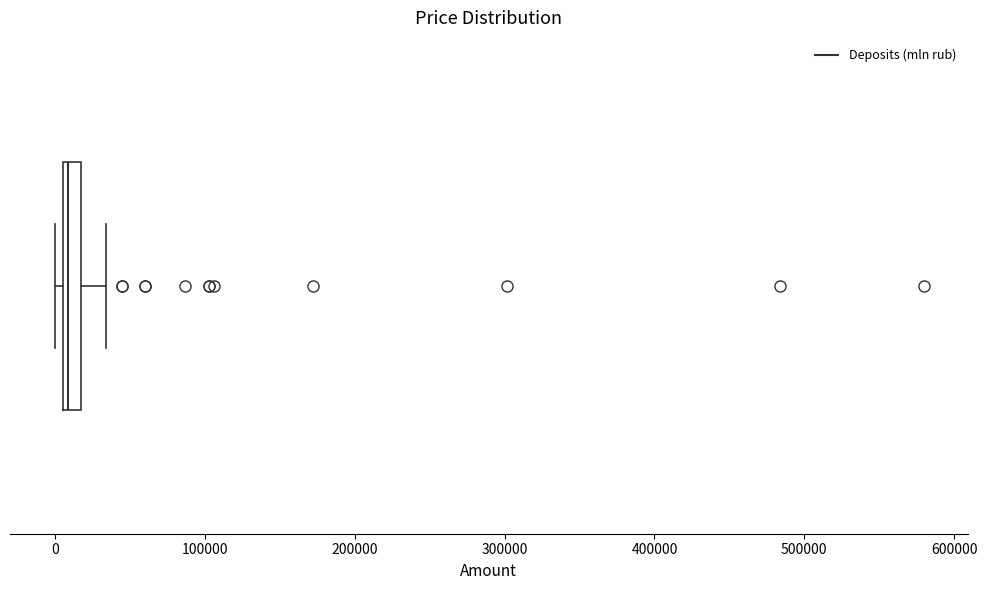

Where is the right edge of the box on the x-axis? The values are not printed on the chart, so give them approximately, as read against the axis.

20000